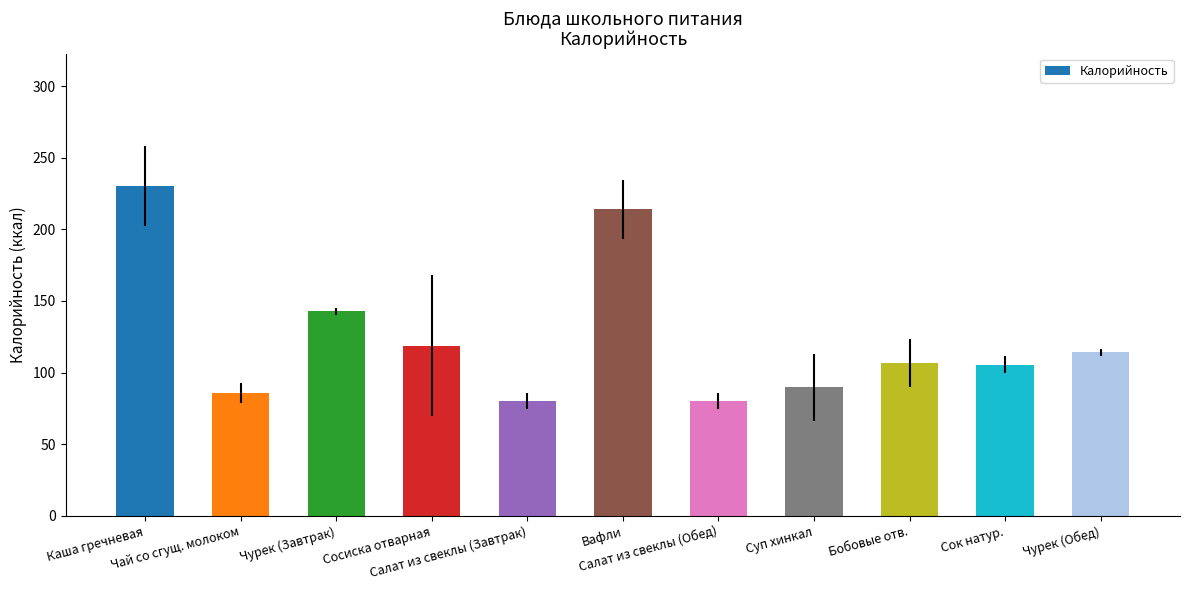

Does the chart contain stacked bars?

No